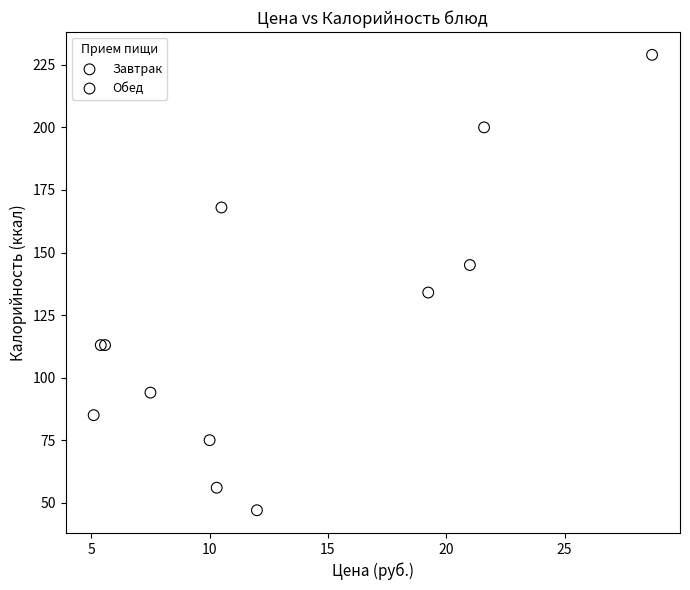

What are all the series names shown in the legend?

Завтрак, Обед